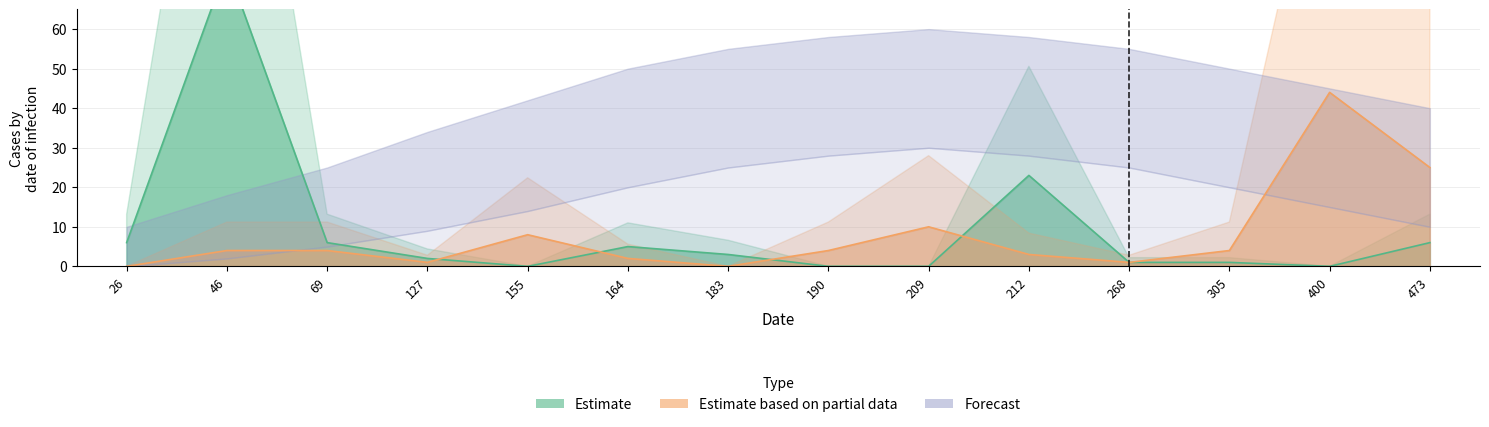

Which series has the widest spread of values?

Estimate